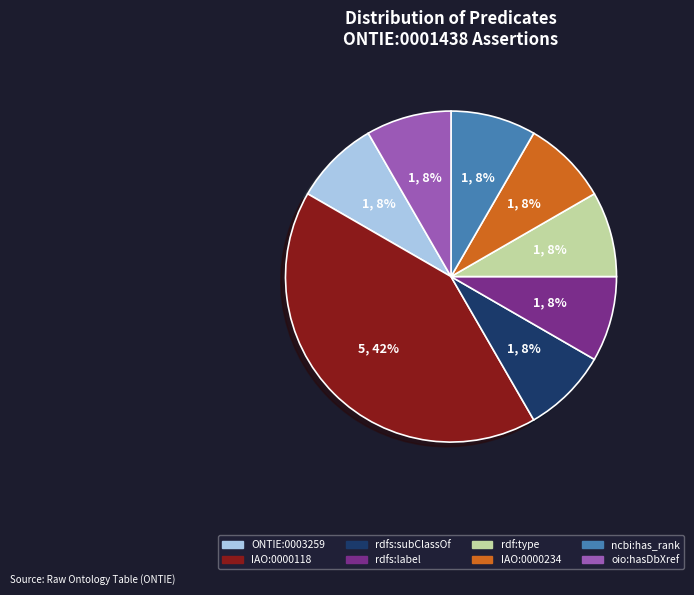

Count the number of slices in the pie.

8